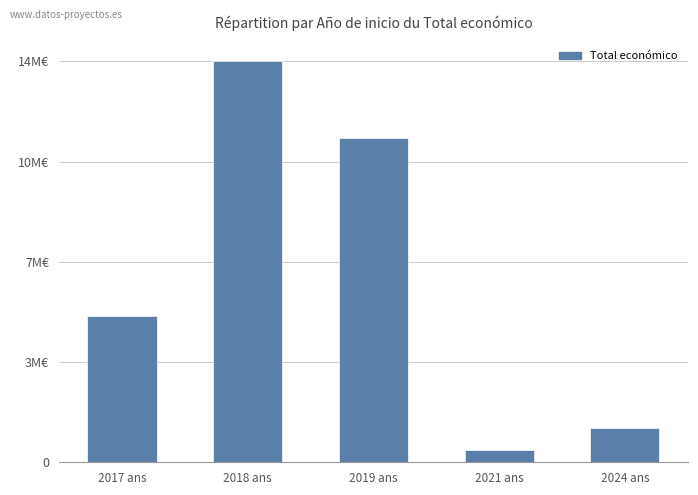

Reading left to right, list all the values displayed in this chart.

2017 ans=14.6	2018 ans=40.0	2019 ans=32.4	2021 ans=1.2	2024 ans=3.4